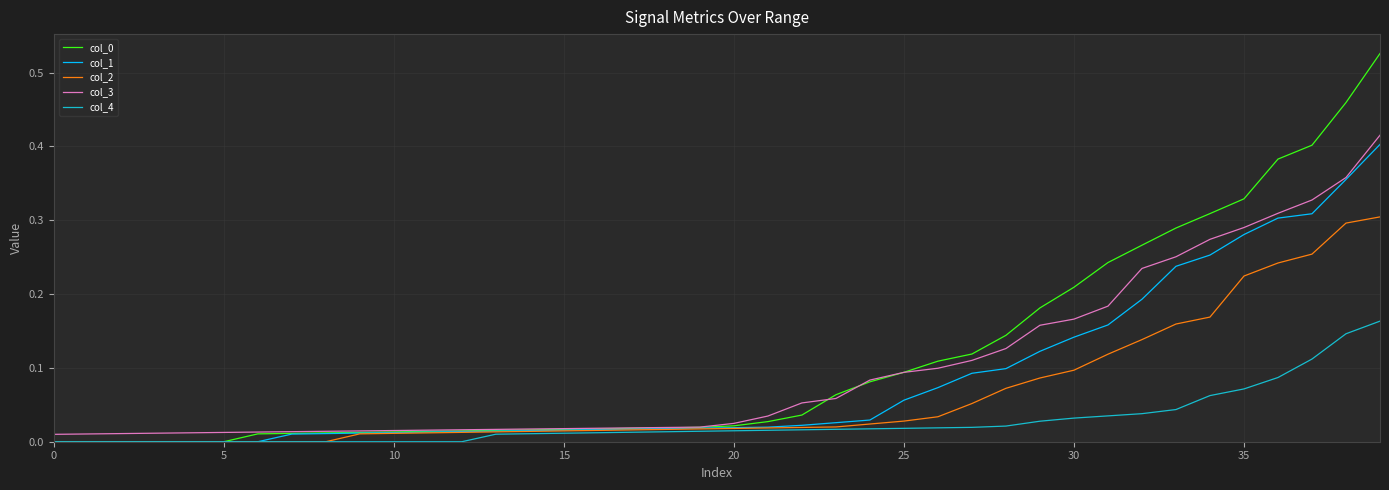

Reading right to left, transcribe all the data shown in this chart.

col_0: 0.5	0.5	0.4	0.4	0.3	0.3	0.3	0.3	0.2	0.2	0.2	0.1	0.1	0.1	0.1	0.1	0.1	0.0	0.0	0.0	0.0	0.0	0.0	0.0	0.0	0.0	0.0	0.0	0.0	0.0	0.0	0.0	0.0	0.0	0.0	0.0	0.0	0.0	0.0	0.0
col_1: 0.4	0.4	0.3	0.3	0.3	0.3	0.2	0.2	0.2	0.1	0.1	0.1	0.1	0.1	0.1	0.0	0.0	0.0	0.0	0.0	0.0	0.0	0.0	0.0	0.0	0.0	0.0	0.0	0.0	0.0	0.0	0.0	0.0	0.0	0.0	0.0	0.0	0.0	0.0	0.0
col_2: 0.3	0.3	0.3	0.2	0.2	0.2	0.2	0.1	0.1	0.1	0.1	0.1	0.1	0.0	0.0	0.0	0.0	0.0	0.0	0.0	0.0	0.0	0.0	0.0	0.0	0.0	0.0	0.0	0.0	0.0	0.0	0.0	0.0	0.0	0.0	0.0	0.0	0.0	0.0	0.0
col_3: 0.4	0.4	0.3	0.3	0.3	0.3	0.3	0.2	0.2	0.2	0.2	0.1	0.1	0.1	0.1	0.1	0.1	0.1	0.0	0.0	0.0	0.0	0.0	0.0	0.0	0.0	0.0	0.0	0.0	0.0	0.0	0.0	0.0	0.0	0.0	0.0	0.0	0.0	0.0	0.0
col_4: 0.2	0.1	0.1	0.1	0.1	0.1	0.0	0.0	0.0	0.0	0.0	0.0	0.0	0.0	0.0	0.0	0.0	0.0	0.0	0.0	0.0	0.0	0.0	0.0	0.0	0.0	0.0	0.0	0.0	0.0	0.0	0.0	0.0	0.0	0.0	0.0	0.0	0.0	0.0	0.0